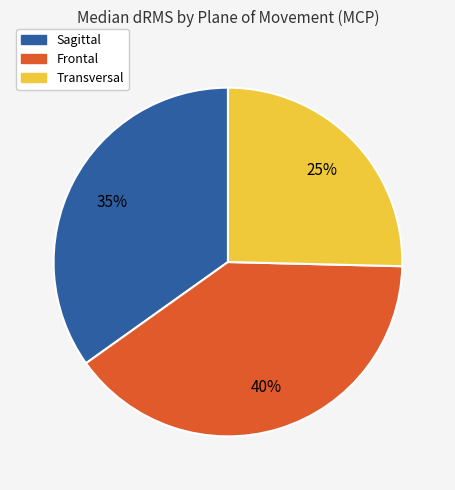

Is there a majority slice in this chart?

No